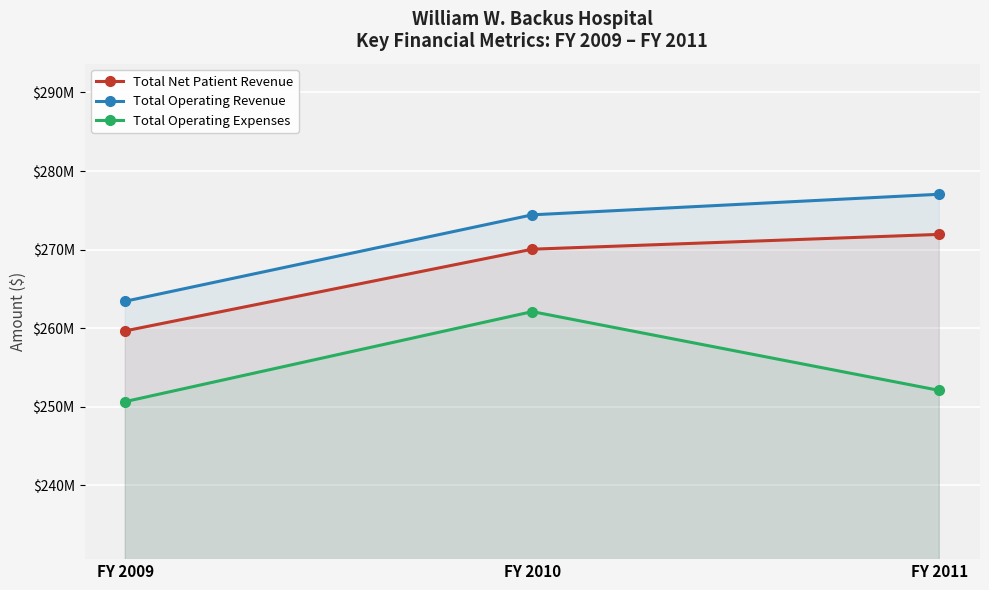

Where does the Total Operating Expenses series first go above 252073735?

FY 2010